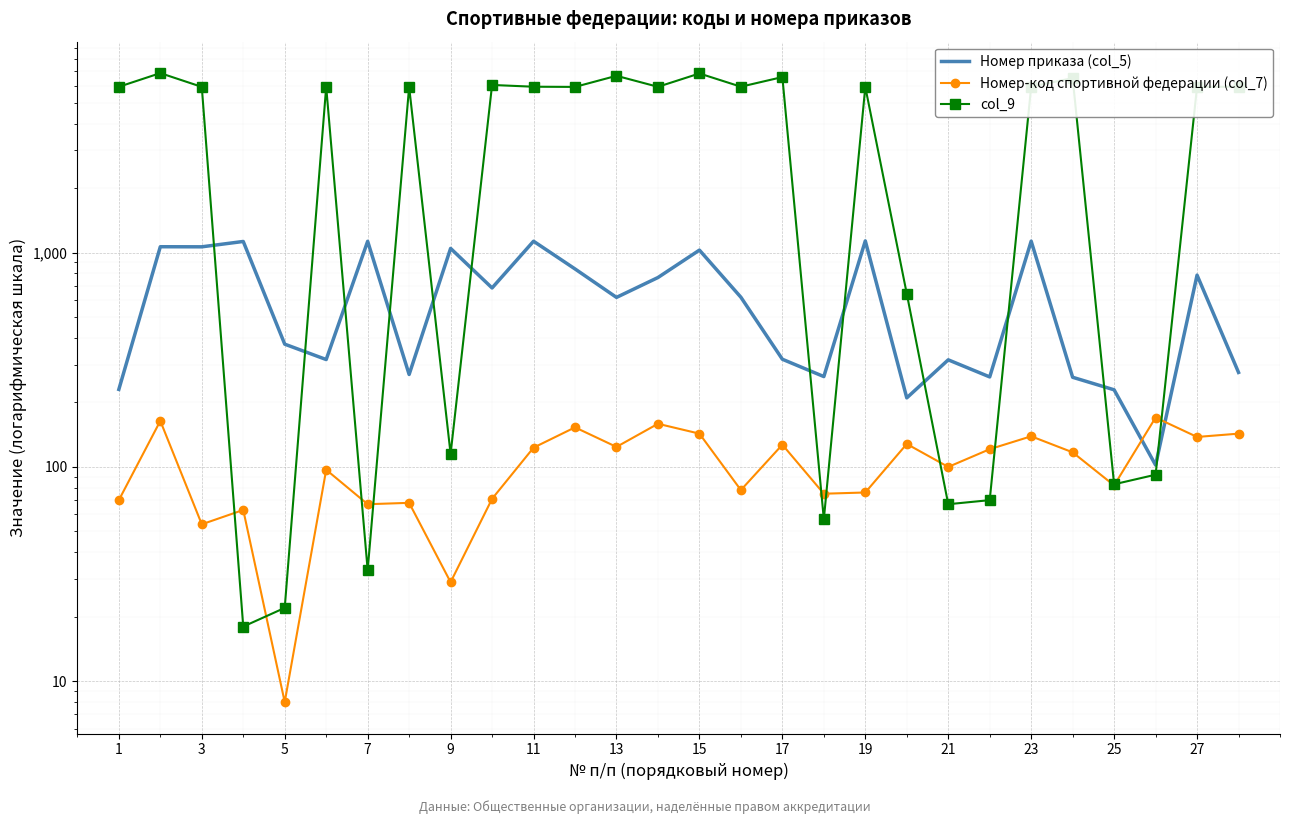

Reading left to right, transcribe all the data shown in this chart.

Номер приказа (col_5): 230	1065	1064	1127	374	317	1129	270	1046	684	1130	839	618	765	1027	619	318	264	1134	210	316	263	1131	262	229	102	785	276
Номер-код спортивной федерации (col_7): 70	164	54	63	8	97	67	68	29	71	123	153	124	159	143	78	127	75	76	128	100	121	139	117	82	170	138	143
col_9: 5936	6876	5931	18	22	5937	33	5927	115	6054	5941	5929	6680	5935	6850	5942	6590	57	5928	643	67	70	5943	6516	83	92	5932	5940